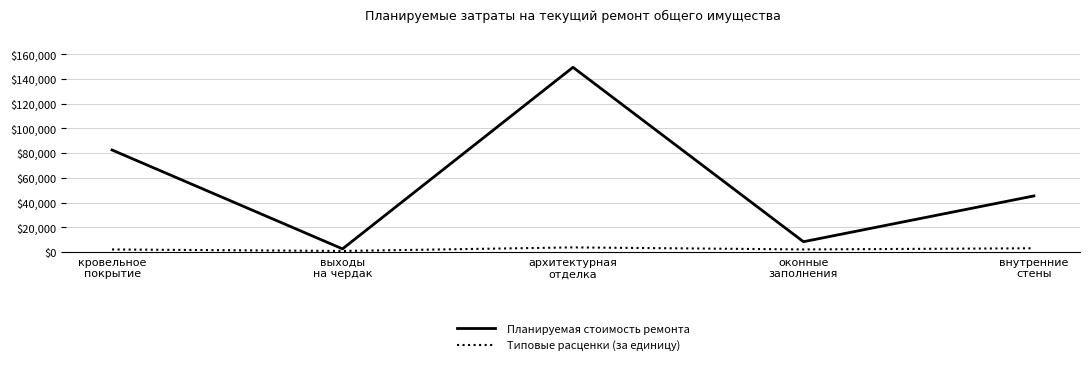

Which series has the largest range (max minus min)?

Планируемая стоимость ремонта